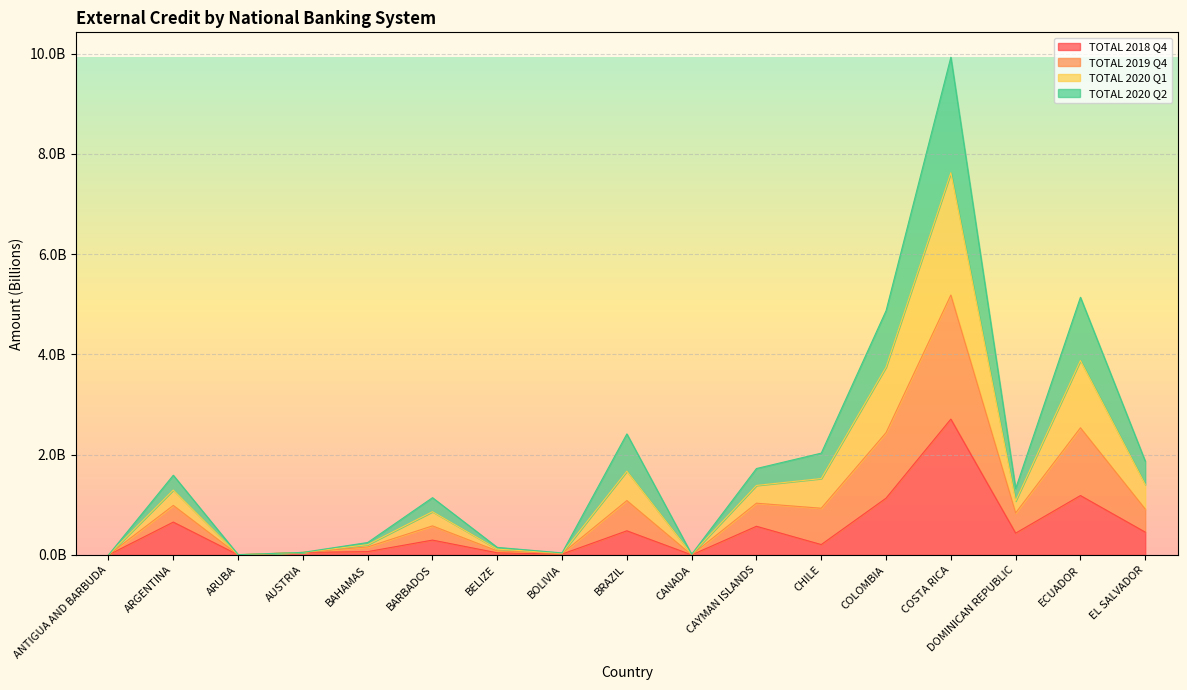

Which category has the lowest value in the TOTAL 2019 Q4 series?

ANTIGUA AND BARBUDA